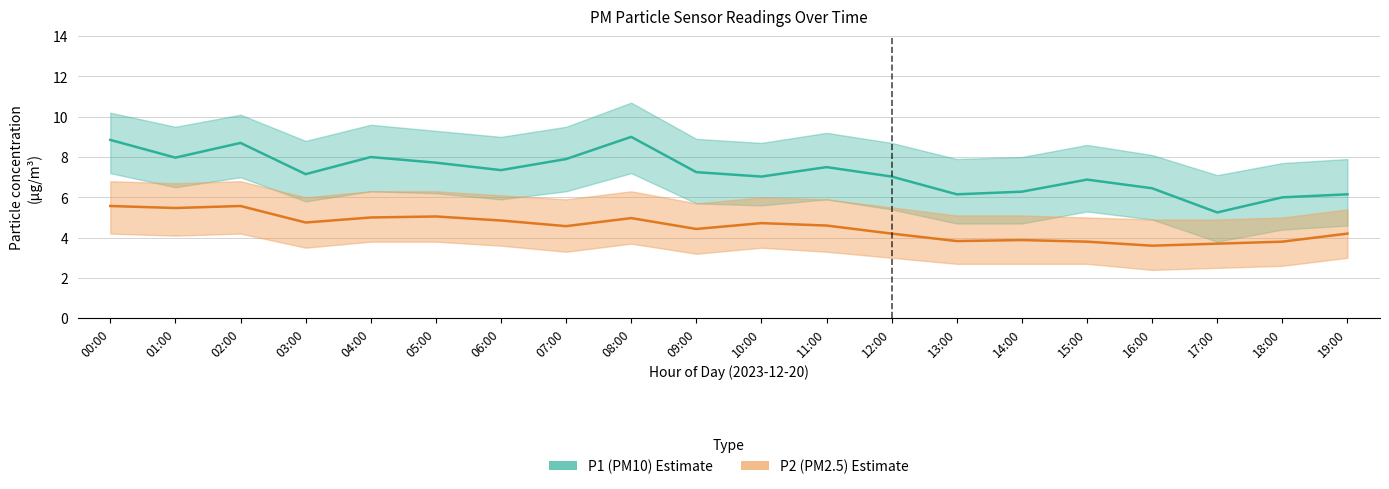

List the series in order of their overall mean, highest first.

P1 (PM10), P2 (PM2.5)